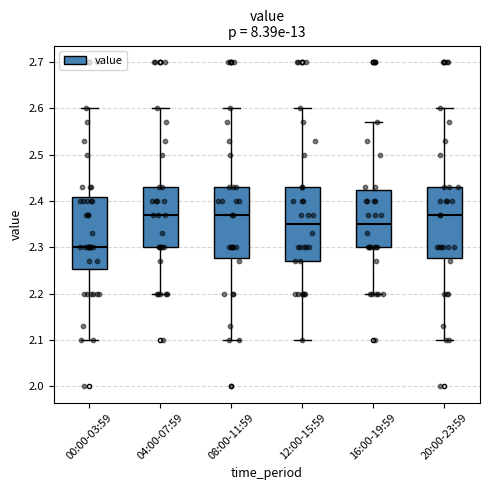

Reading left to right, read every box against the y-axis: the position of its median line, the range the box covers, and the ends of its whiskers. The values are not printed on the chart, so give them approximately, as read against the axis.

00:00-03:59: median 2.30, box 2.25 to 2.41, whiskers 2.10 to 2.60
04:00-07:59: median 2.37, box 2.30 to 2.43, whiskers 2.20 to 2.60
08:00-11:59: median 2.37, box 2.28 to 2.43, whiskers 2.10 to 2.60
12:00-15:59: median 2.35, box 2.27 to 2.43, whiskers 2.10 to 2.60
16:00-19:59: median 2.35, box 2.30 to 2.42, whiskers 2.20 to 2.57
20:00-23:59: median 2.37, box 2.28 to 2.43, whiskers 2.10 to 2.60